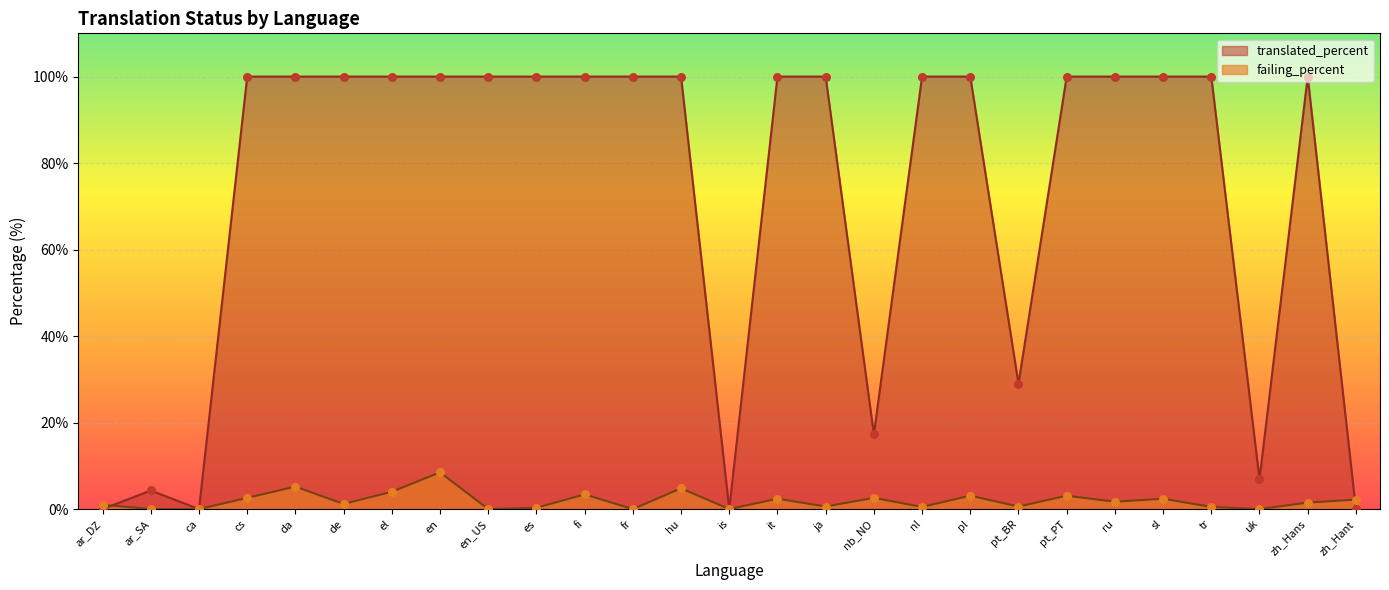

Which series has the widest spread of Y values?

translated_percent